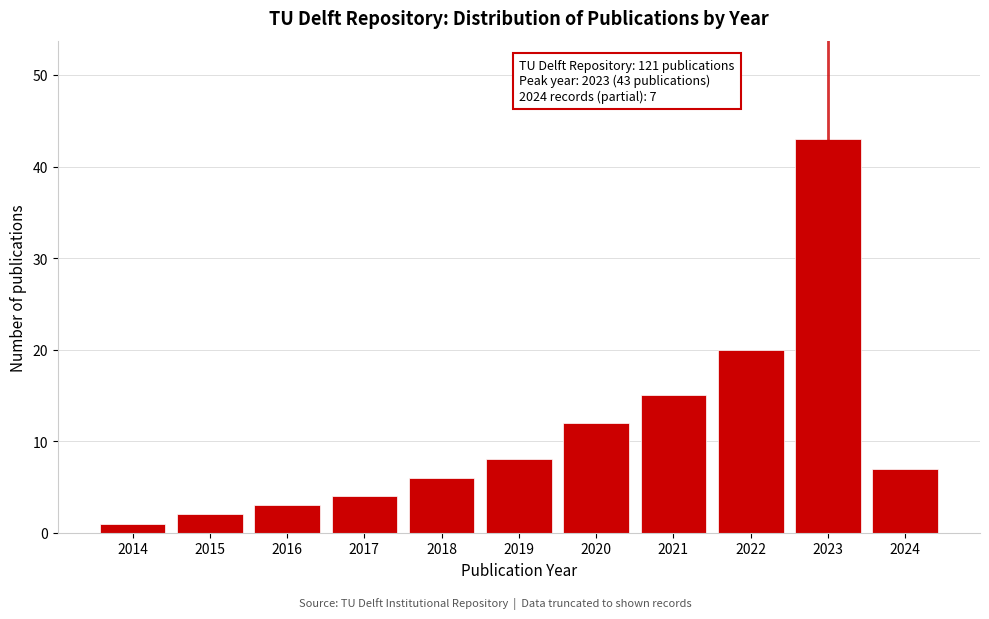

Reading left to right, list all the values displayed in this chart.

1	2	3	4	6	8	12	15	20	43	7